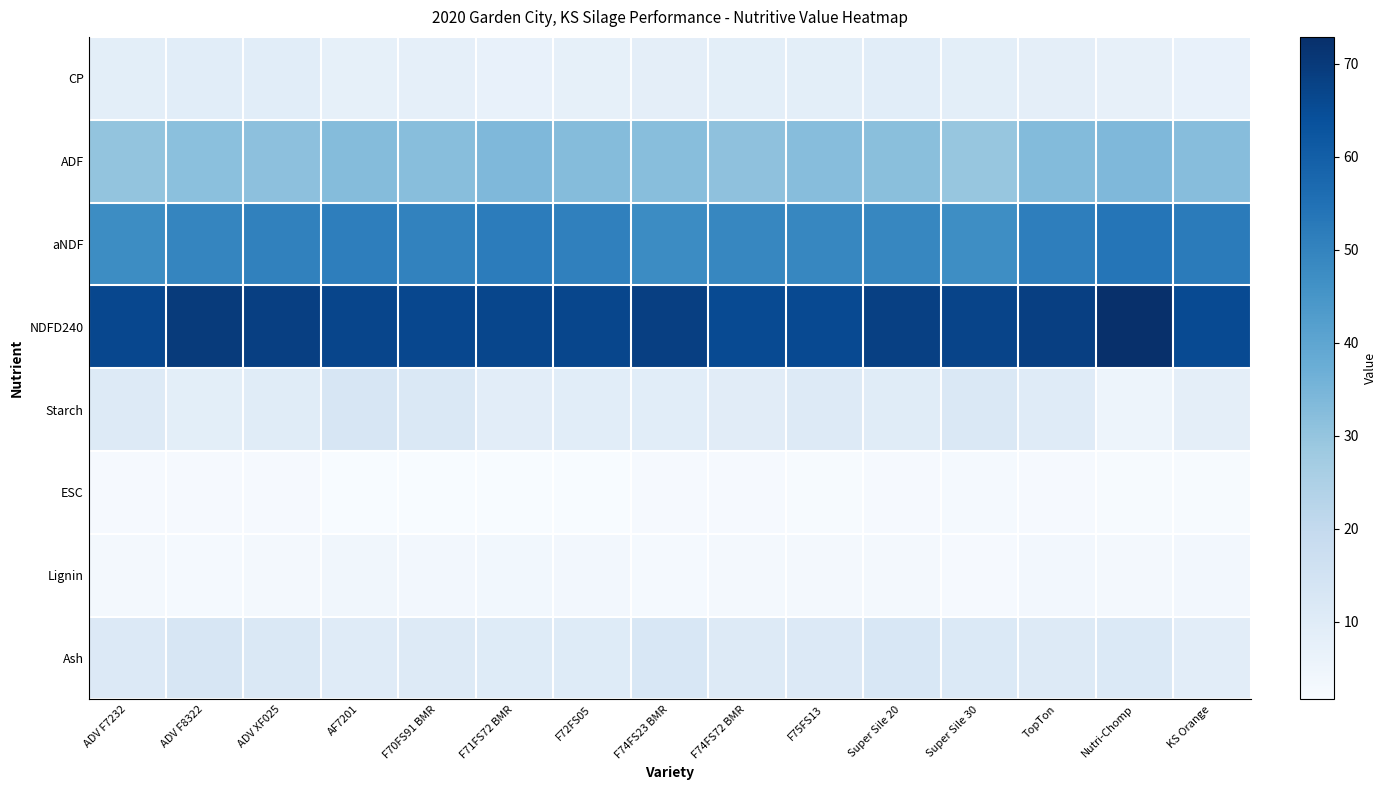

List the series in order of their peak value, highest first.

NDFD240, aNDF, ADF, Starch, Ash, CP, Lignin, ESC